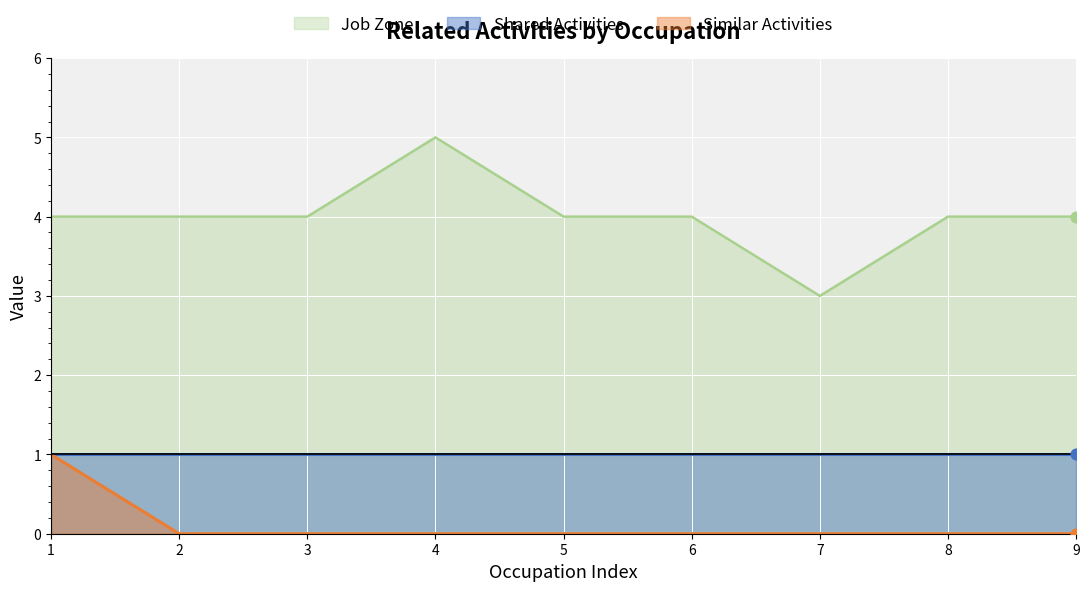

Which series has the largest total across all categories?

Job Zone